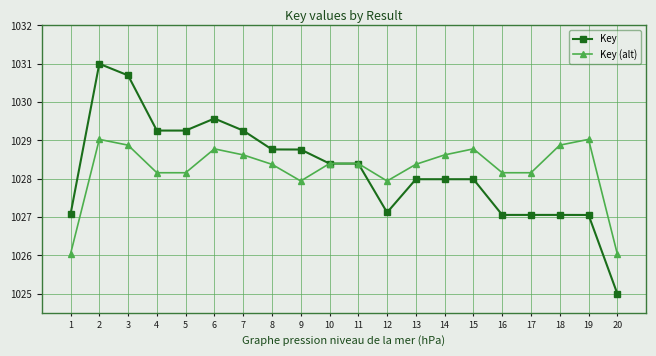

Which series has the largest range (max minus min)?

Key